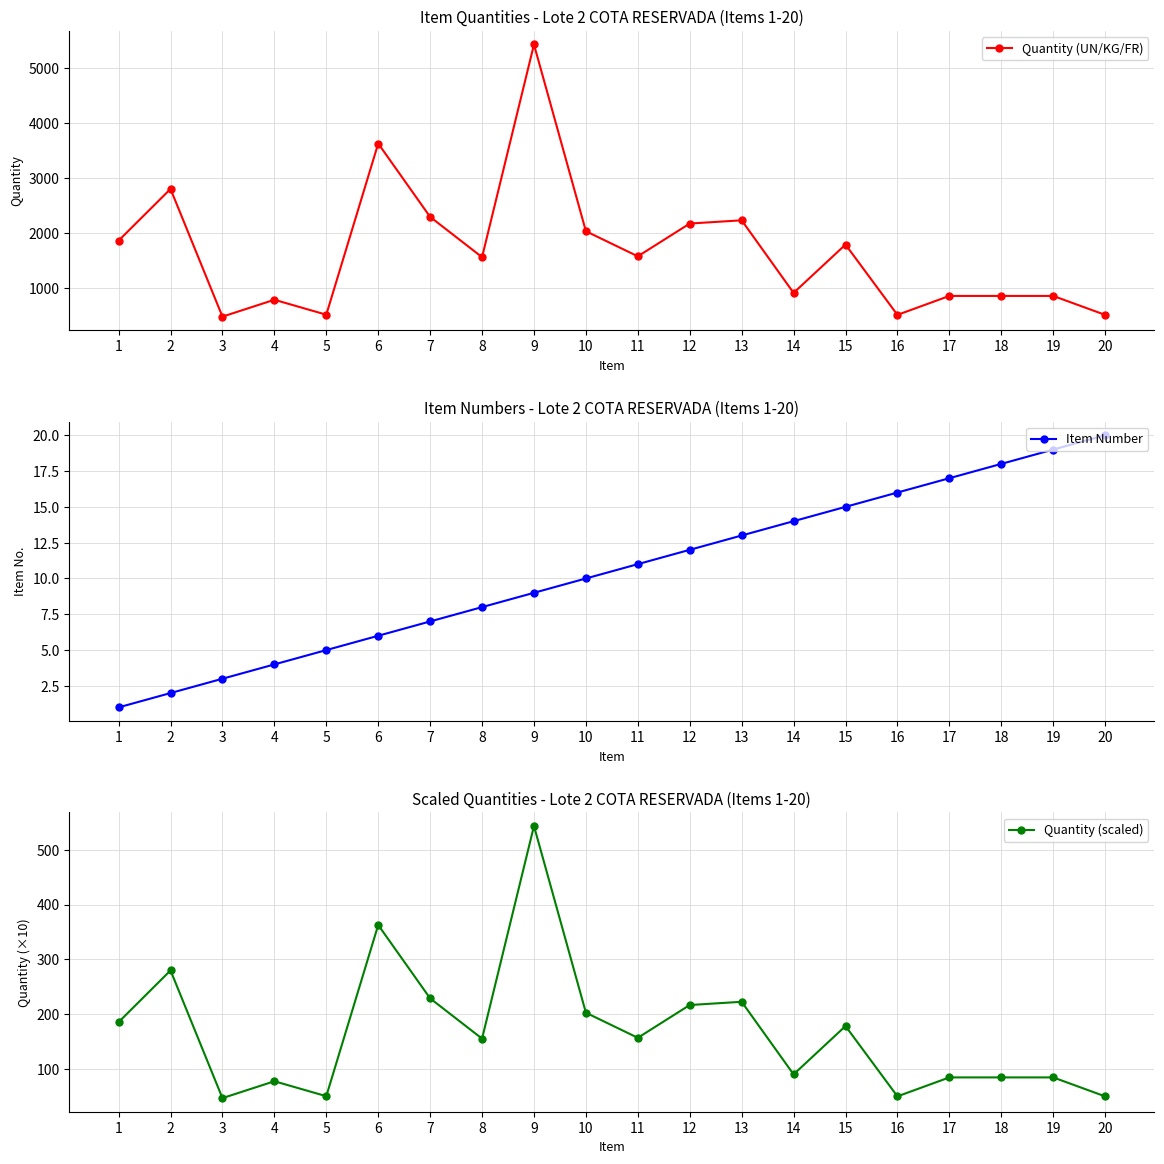

Rank the series by their maximum value, from highest to lowest.

Quantity (UN/KG/FR), Quantity (scaled), Item Number